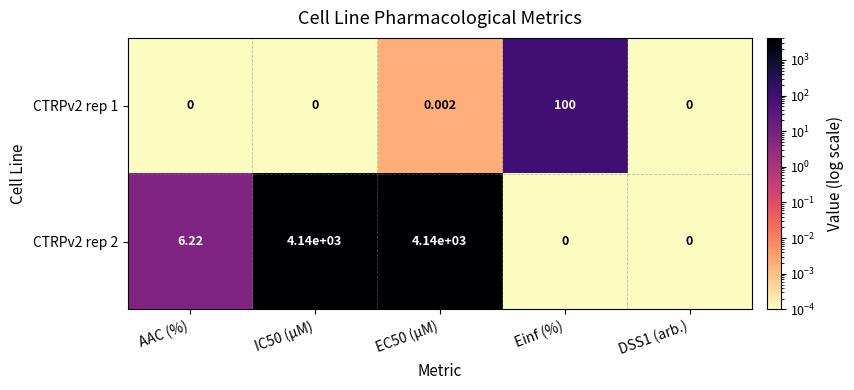

Which category has the highest value in the CTRPv2 rep 1 series?

Einf (%)